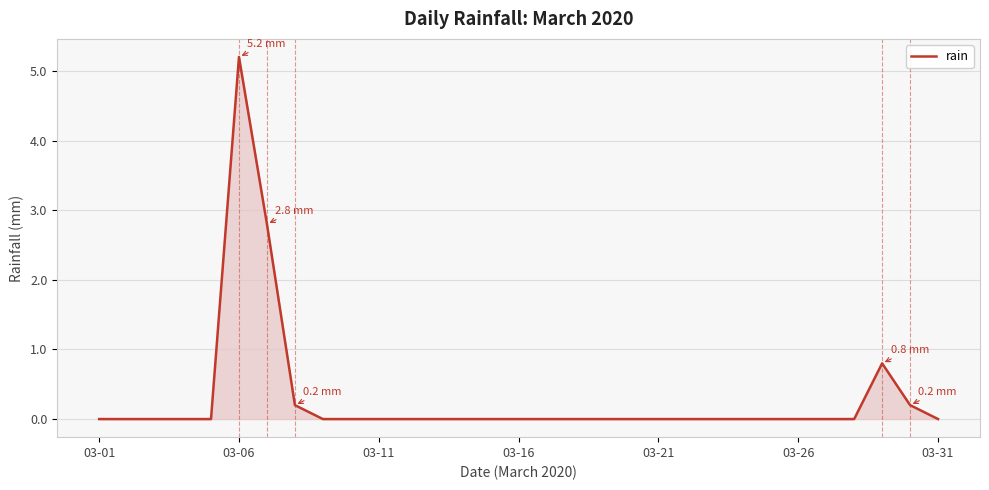

What is the greatest value displayed?

5.2